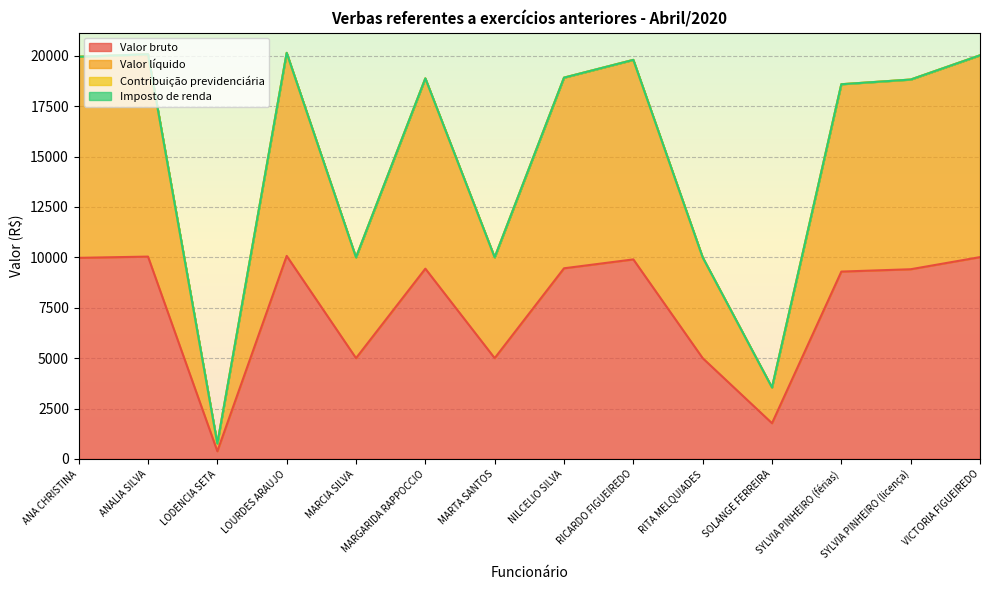

True or false: Valor líquido and Valor bruto intersect in this chart.

False